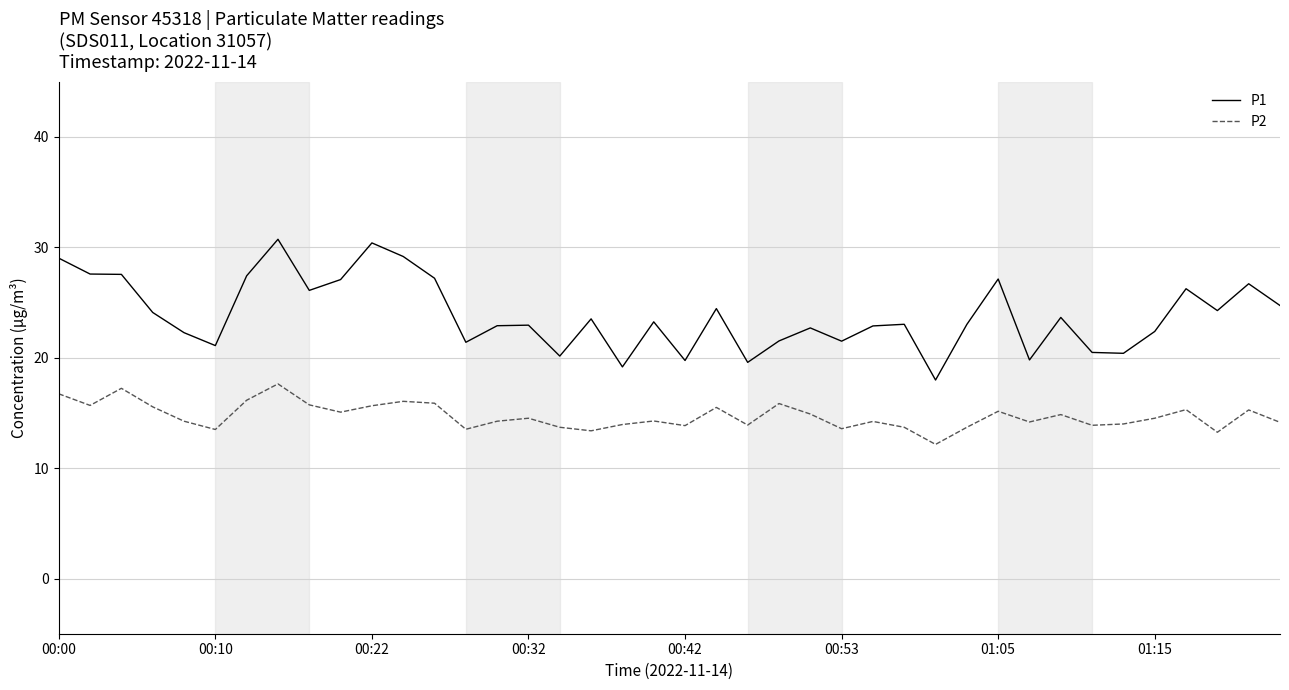

True or false: P1 and P2 cross at least once.

False